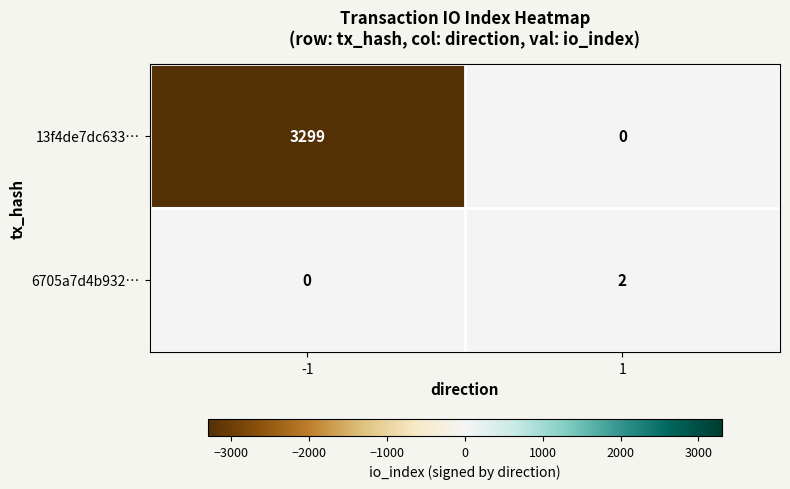

Reading left to right, list all the values displayed in this chart.

13f4de7dc633…: -1=3299	1=0
6705a7d4b932…: -1=0	1=2